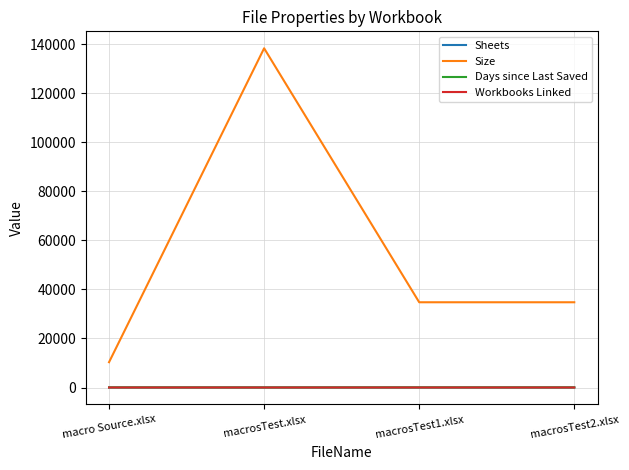

Is it true that Size equals 18288 at macro Source.xlsx?

False